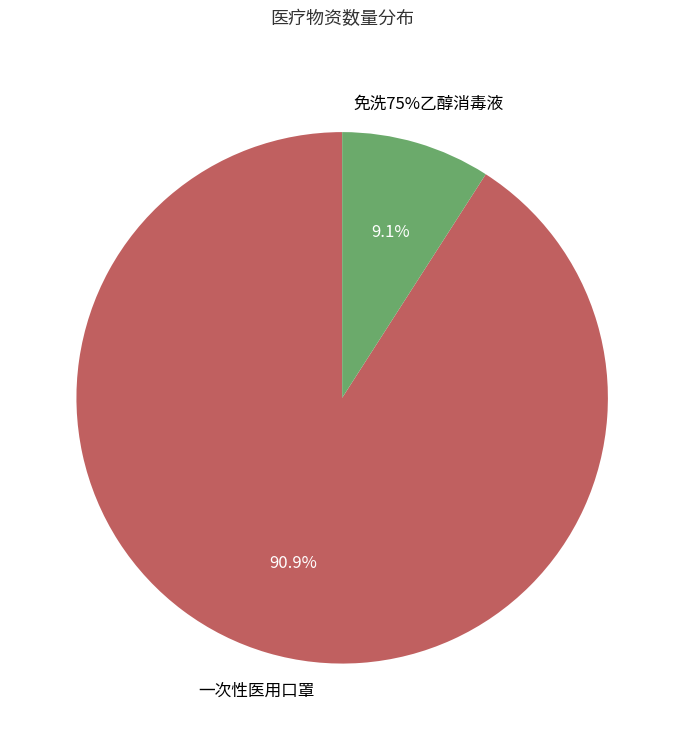

Do 免洗75%乙醇消毒液 and 一次性医用口罩 together represent more than half of the pie?

Yes